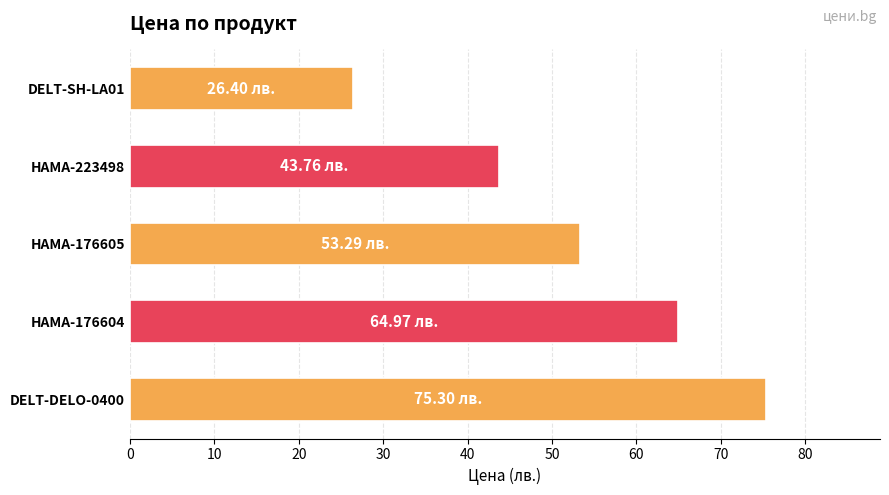

What is the difference between the second highest and minimum values?

38.6